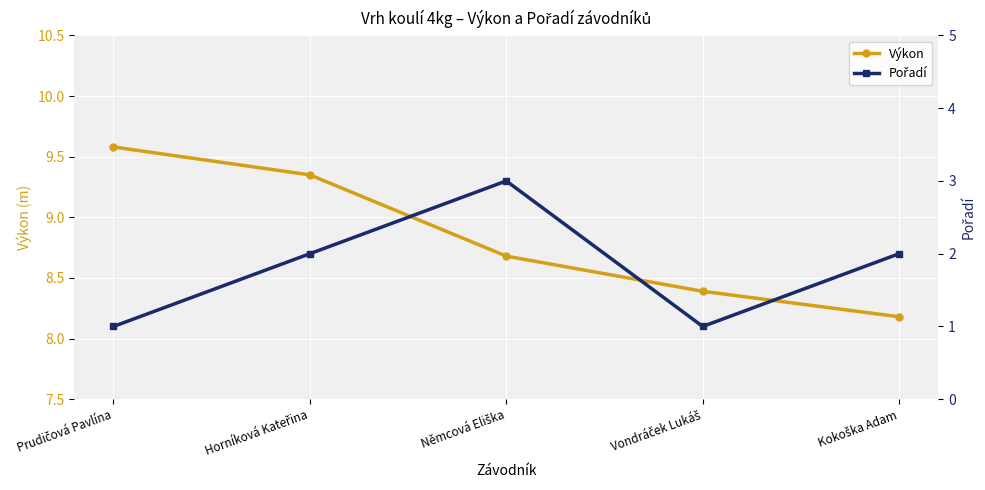

True or false: Výkon has a value of 9.3 at Horníková Kateřina.

True